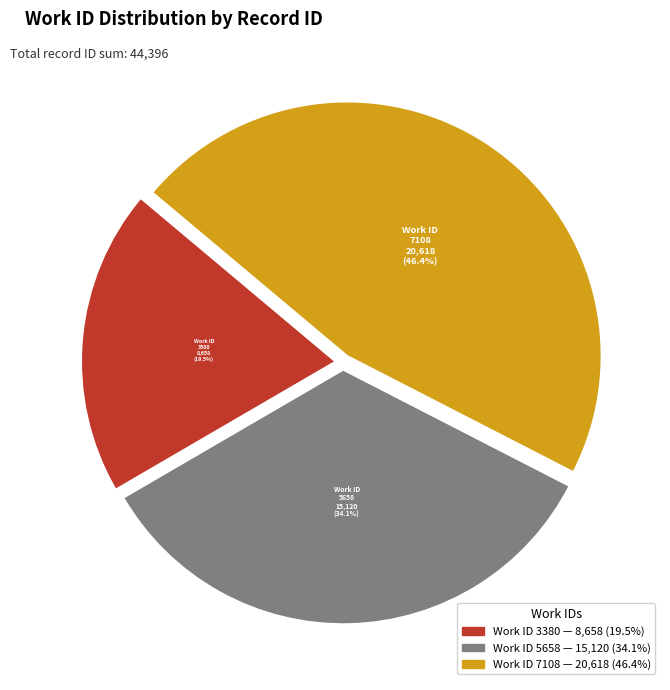

To the nearest percent, what is the average slice percentage?

33%